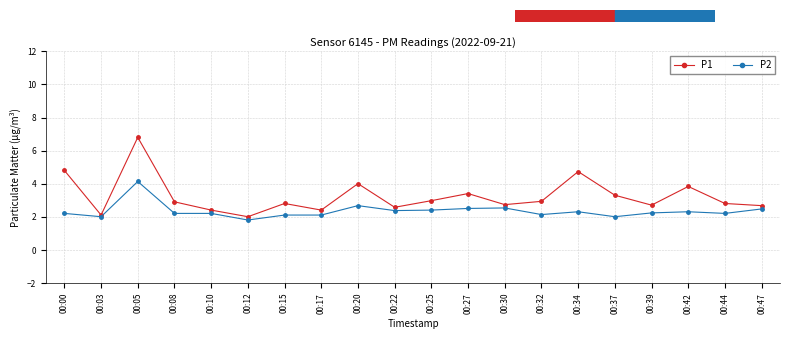

How many categories are shown in the chart?

20